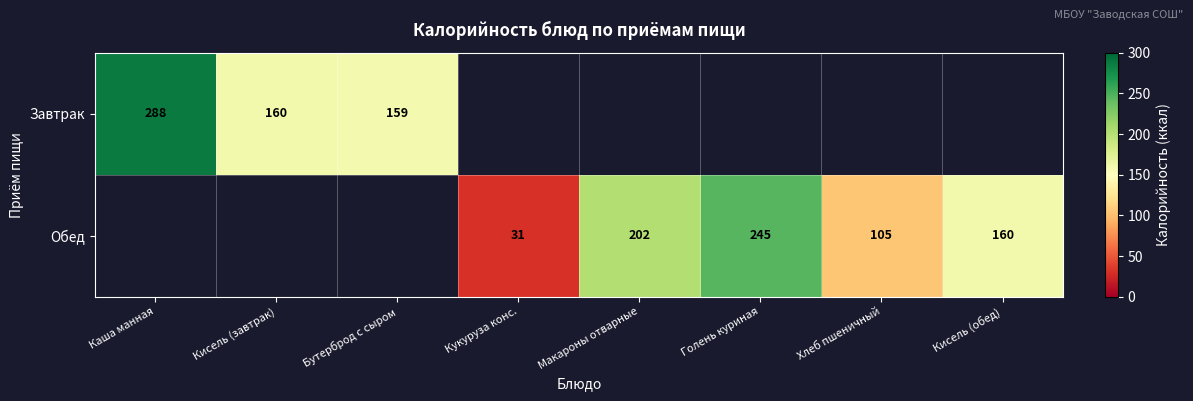

Is it true that Обед equals 202 at Макароны отварные?

True